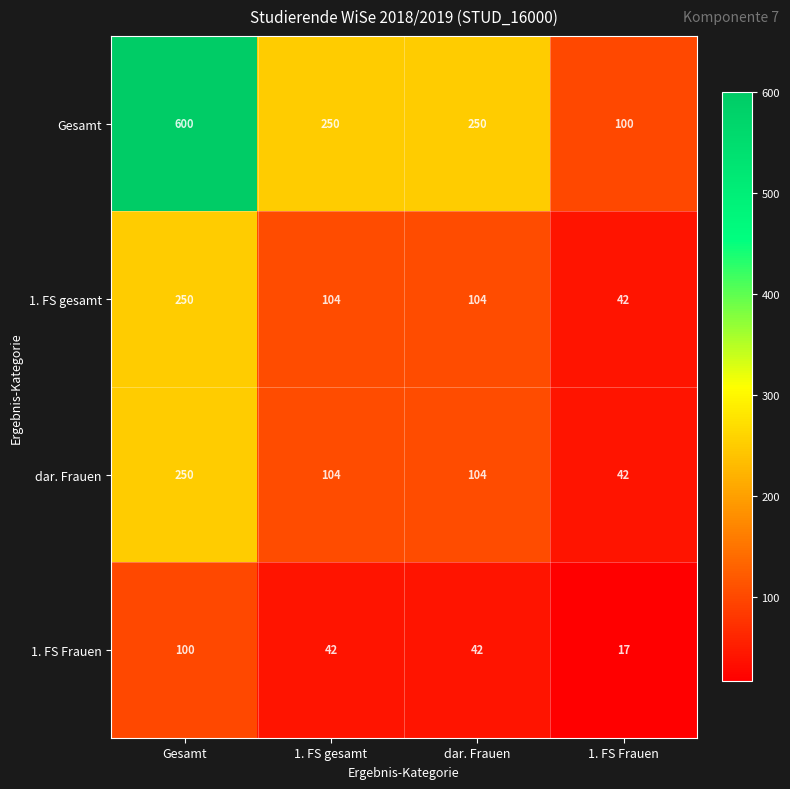

What is the greatest value displayed?

600